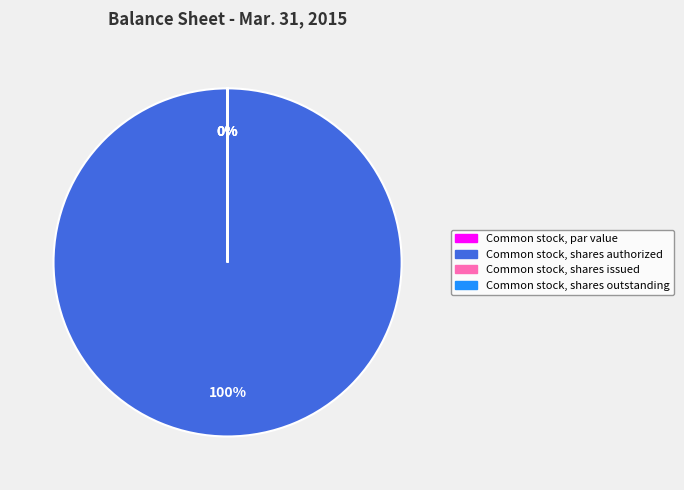

The Common stock, shares authorized slice represents 99% of the pie. True or false?

False